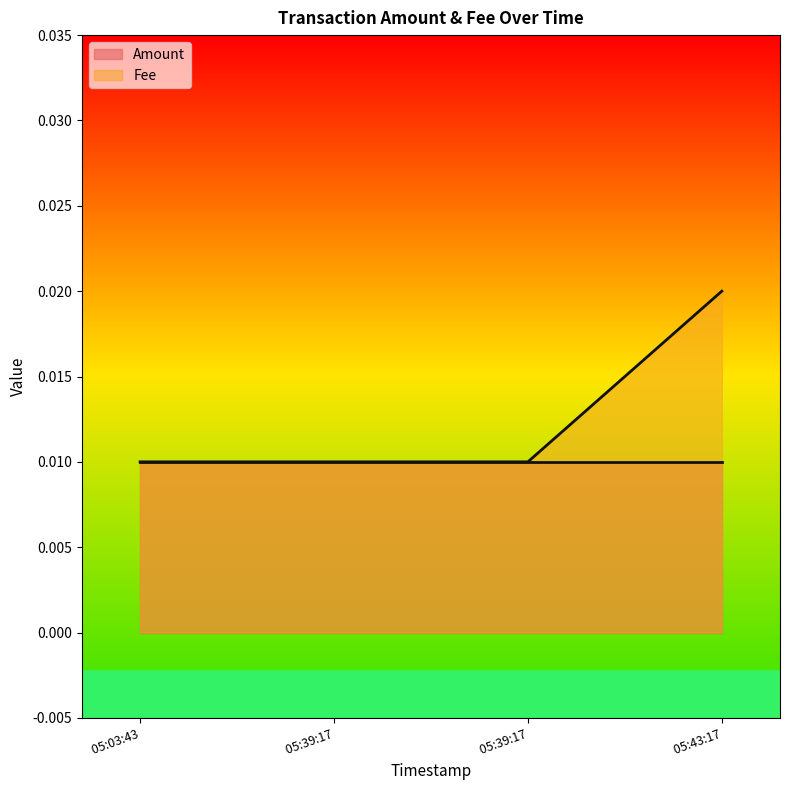

How many data points does each series have?

4